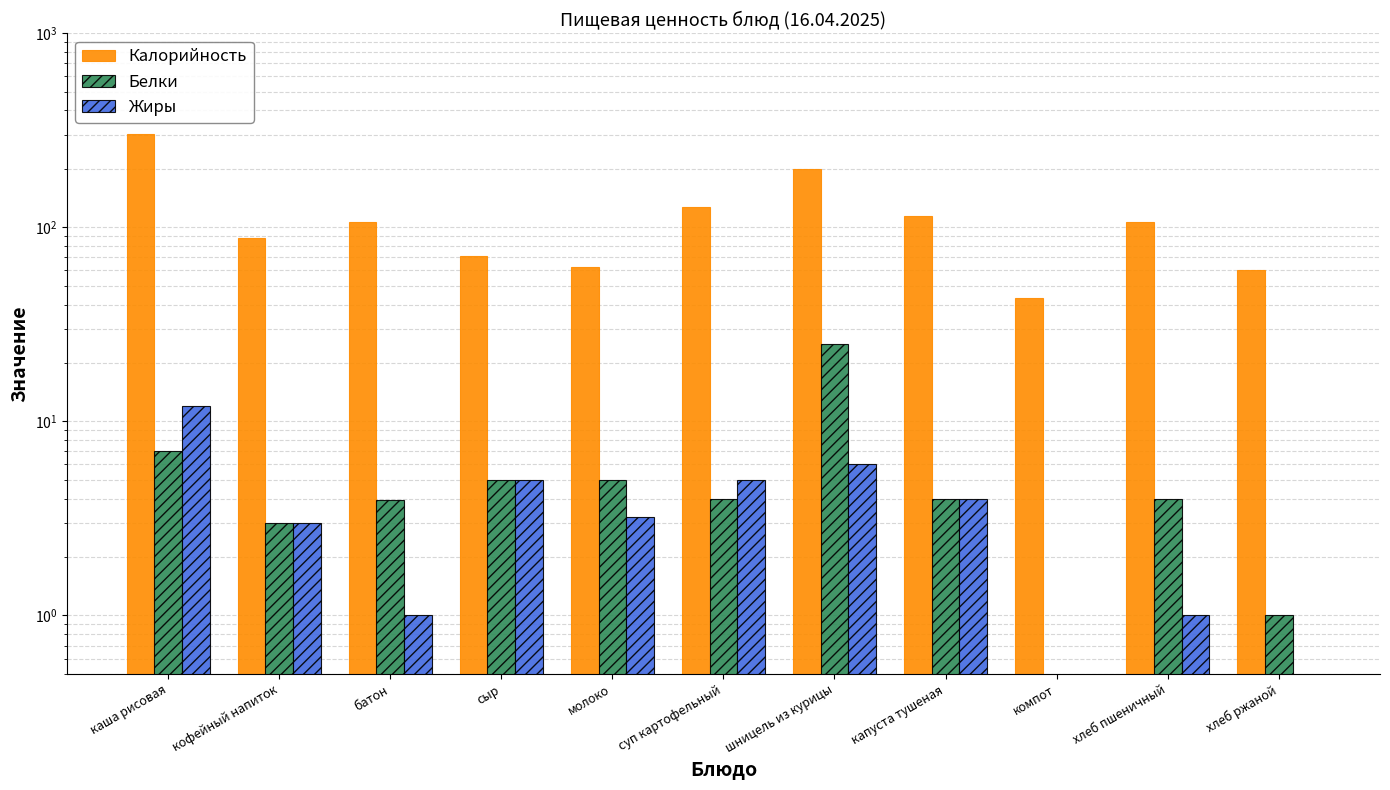

Which series has the widest spread of values?

Калорийность